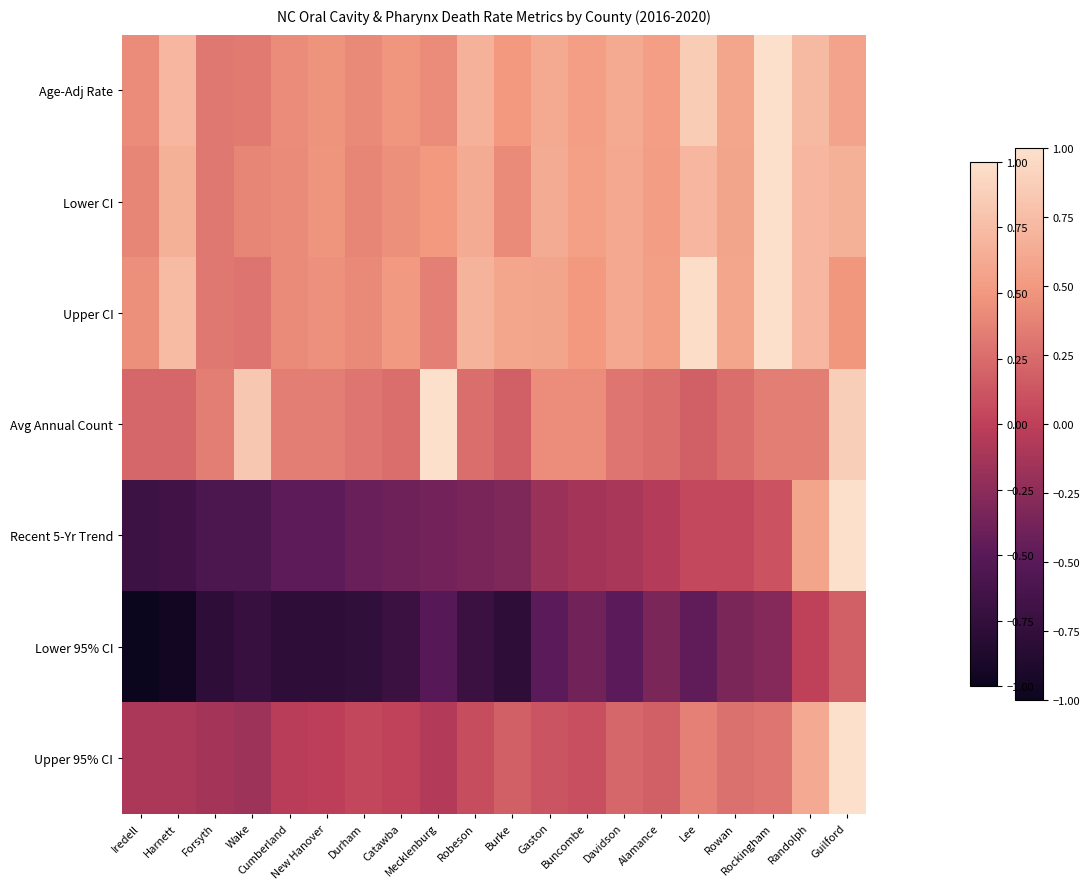

What is the total value across all series at Wake?

0.4